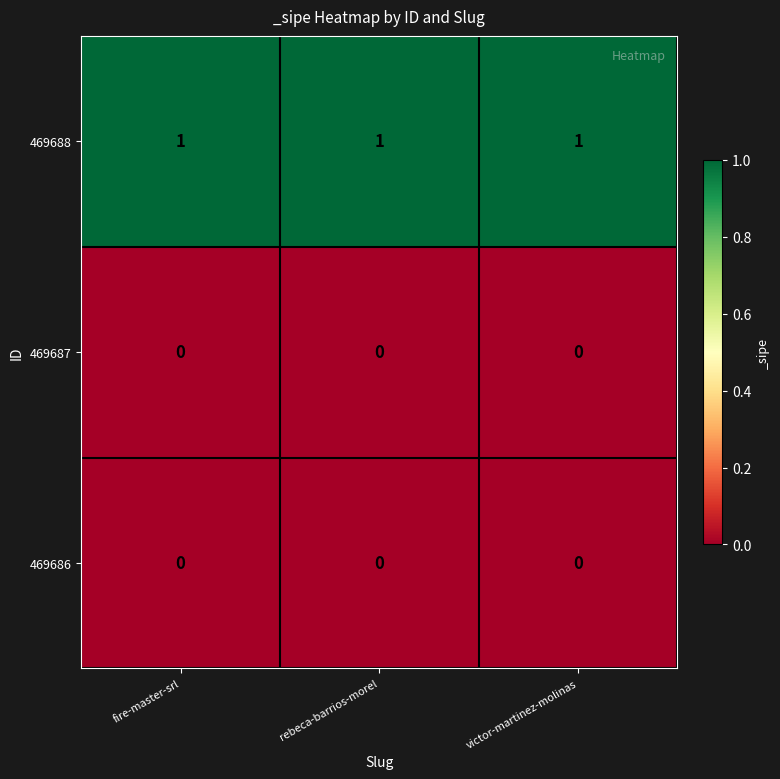

What is the sum of all 469688 values?

3